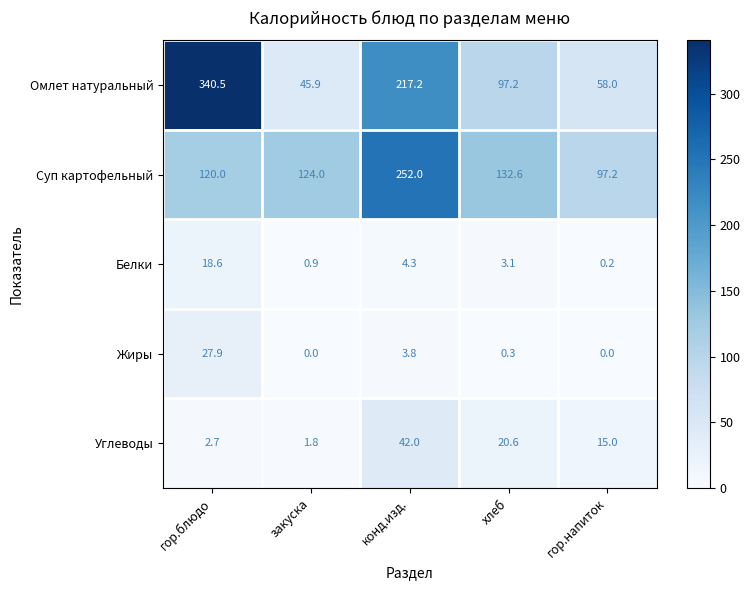

What is the difference between the maximum and minimum values in the Углеводы series?

40.2